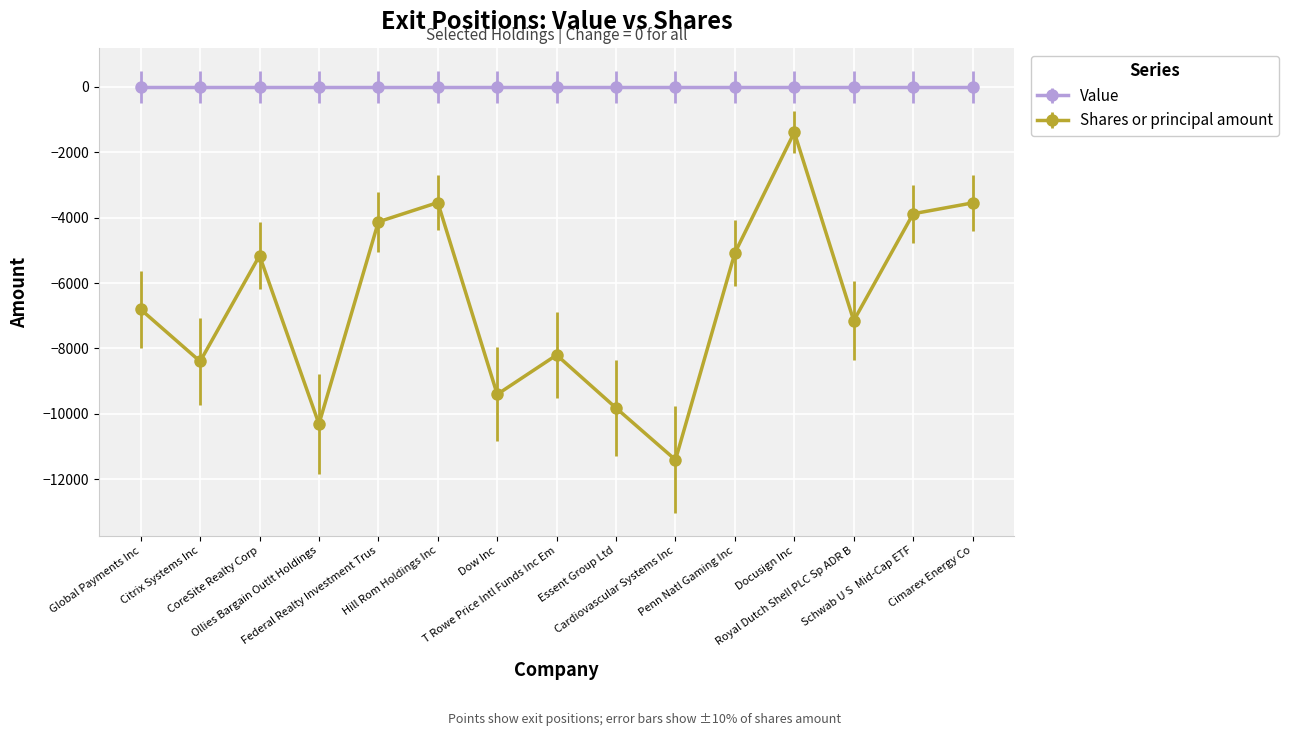

What is the maximum value shown in the chart?

0